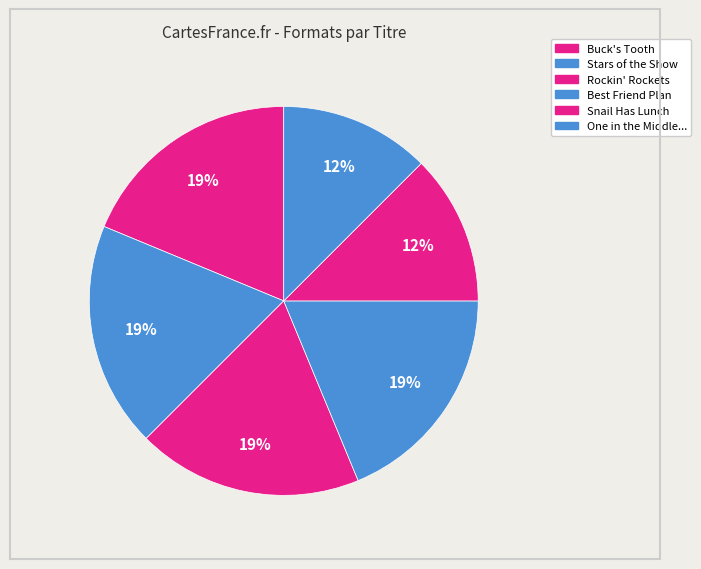

What is the smallest slice in the pie chart?

Snail Has Lunch